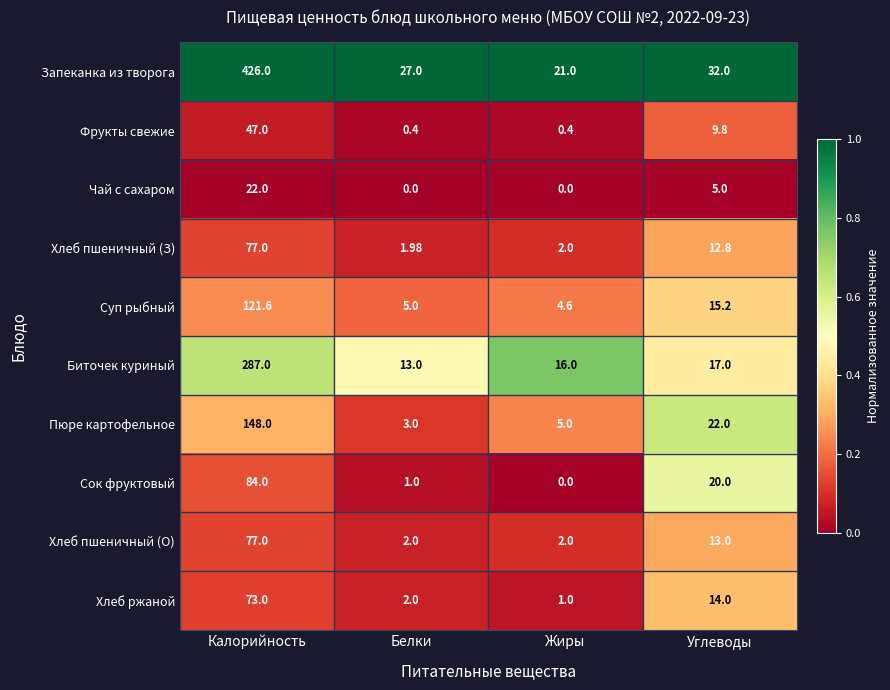

Between Калорийность and Белки, which series saw the biggest shift?

Запеканка из творога